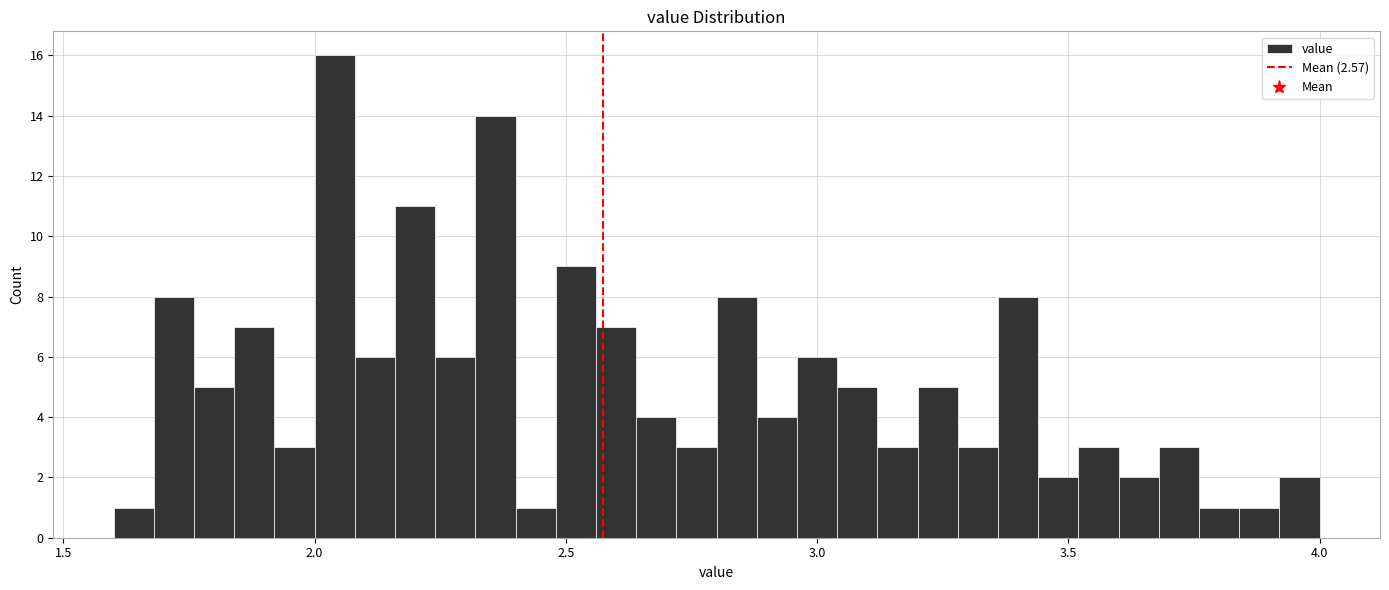

Read against the x-axis, roughly where is the centre of the tallest bar?

2.05